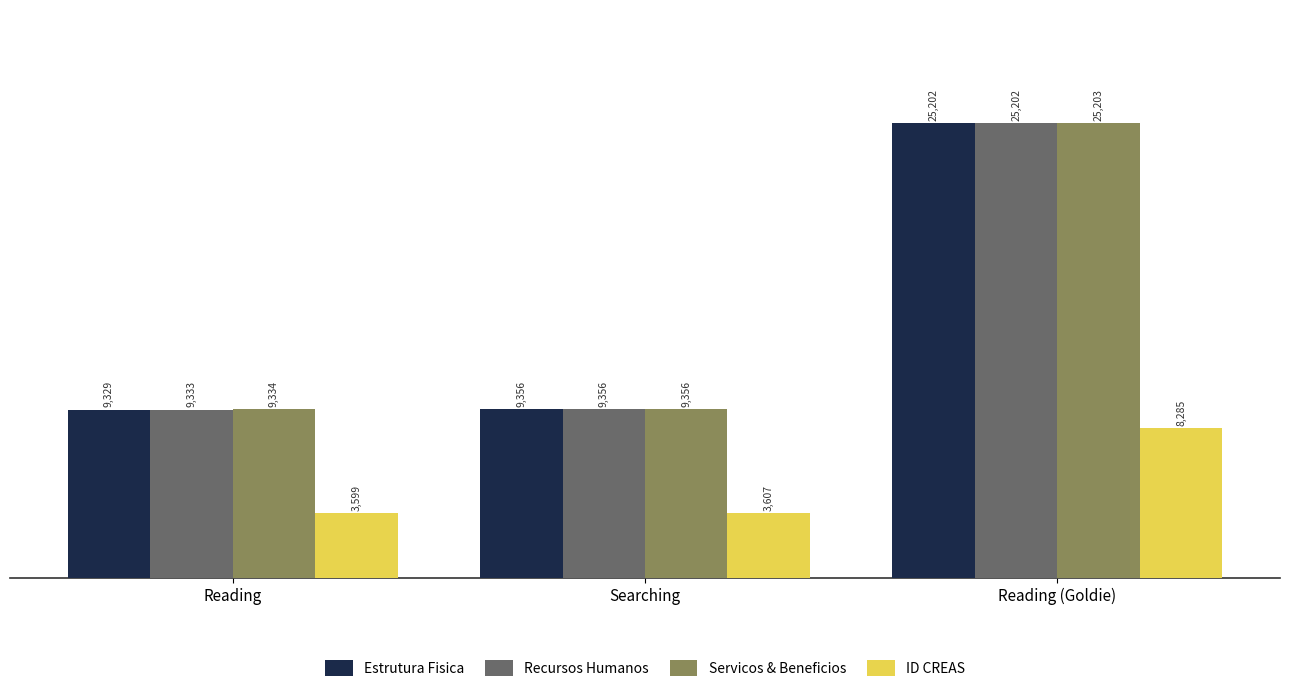

The value of Servicos & Beneficios at Reading (Goldie) is 25203. True or false?

True